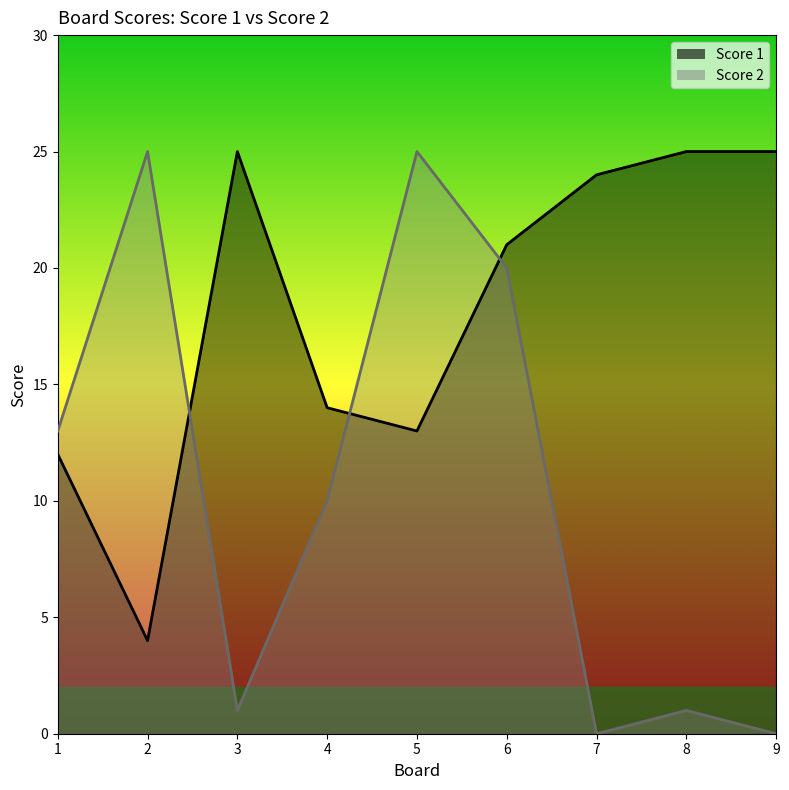

True or false: Score 1 has a value of 14 at 4.

True